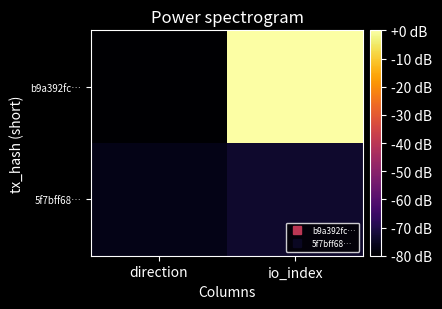

Reading left to right, list all the values displayed in this chart.

b9a392fc…: direction=-80.0	io_index=0.0
5f7bff68…: direction=-76.7	io_index=-73.5